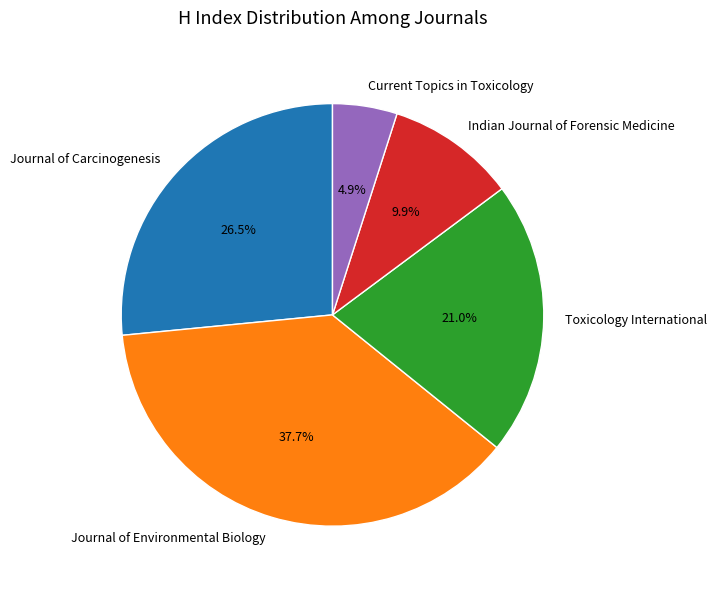

What is the largest slice in the pie chart?

Journal of Environmental Biology